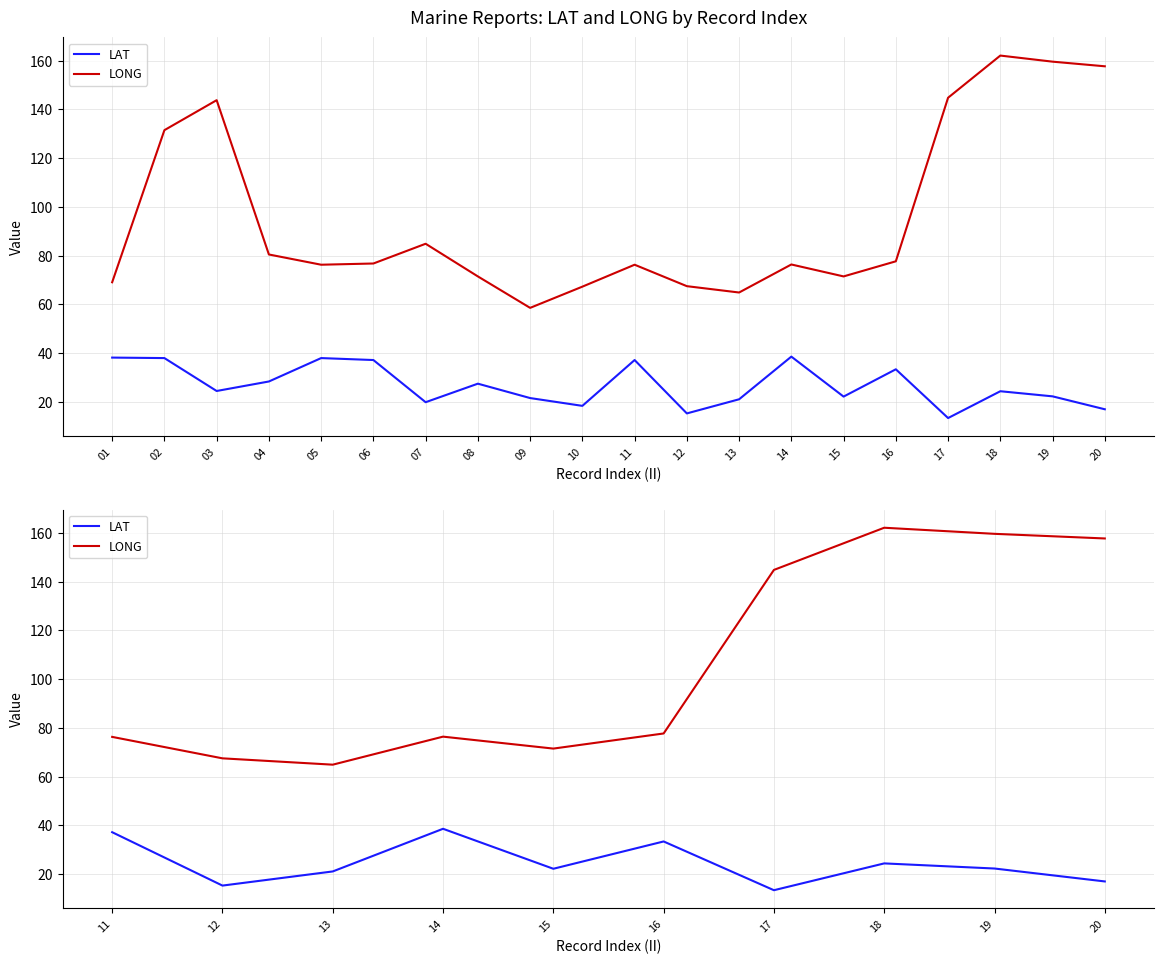

How many interior local valleys does the LONG series have?

2